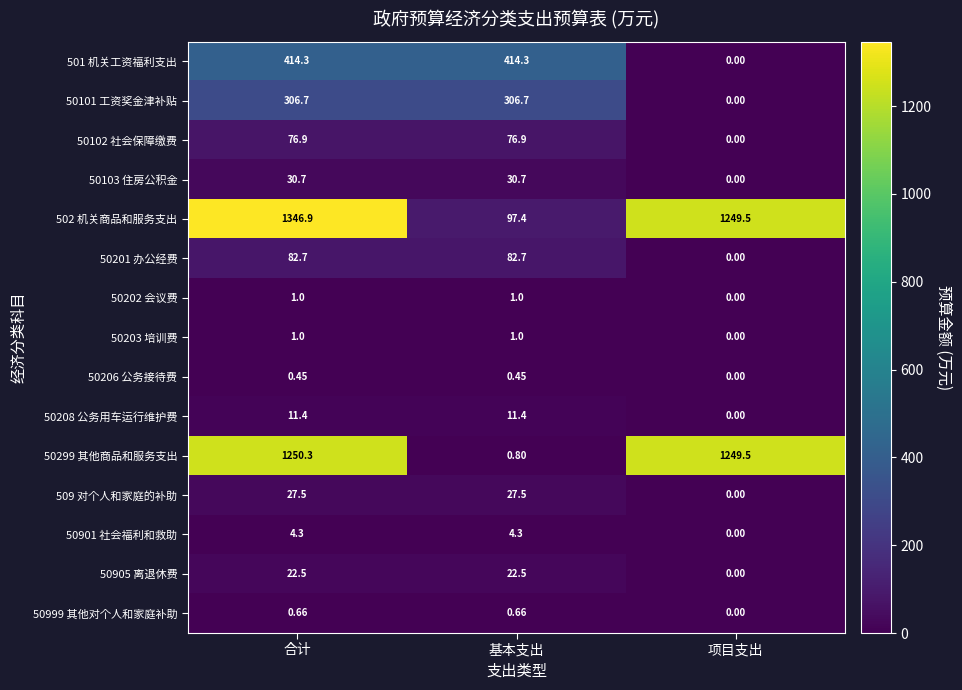

At which category is the sum across all series the highest?

合计